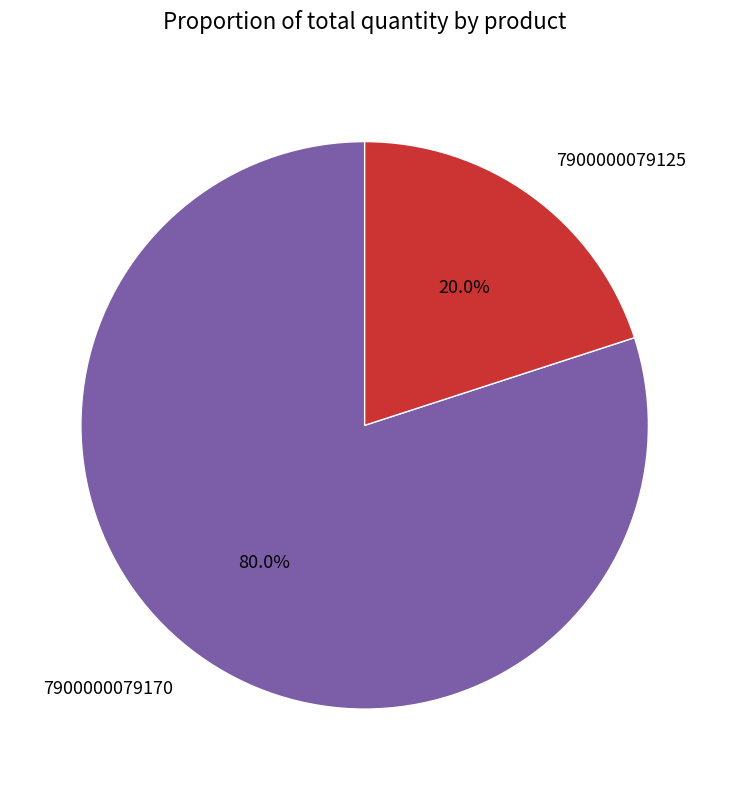

To the nearest percent, what is the combined percentage of 7900000079125 and 7900000079170?

100%